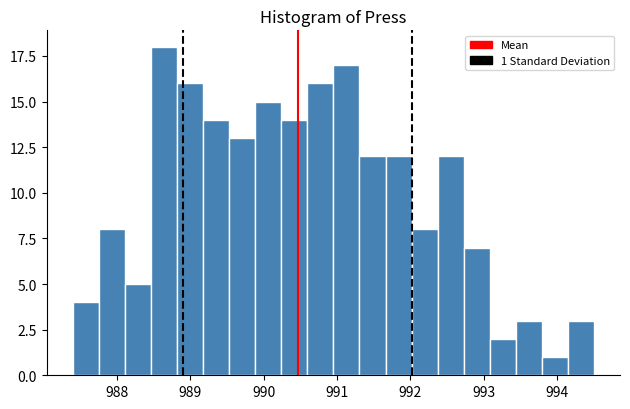

Around what value on the x-axis is the tallest bar? Give the approximate position of its centre, as read against the axis.

988.6